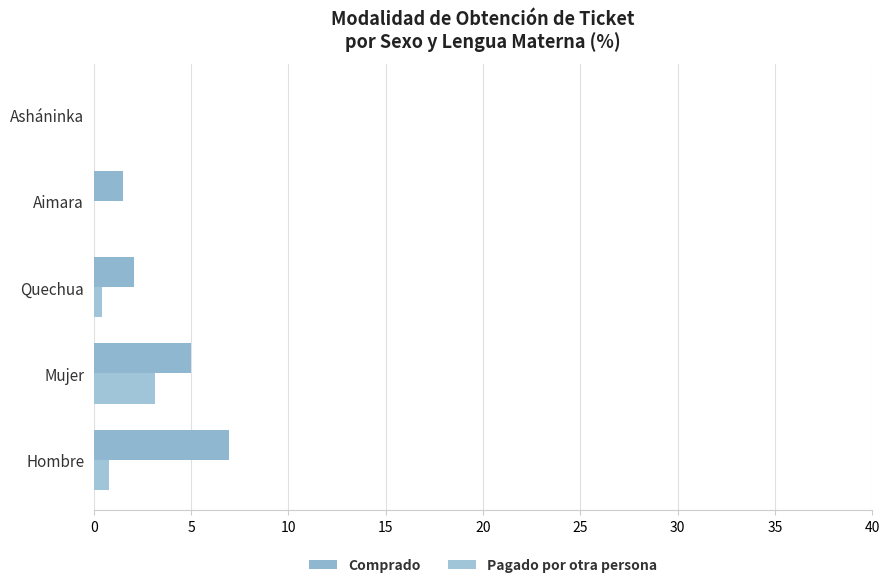

What are all the series names shown in the legend?

Comprado, Pagado por otra persona